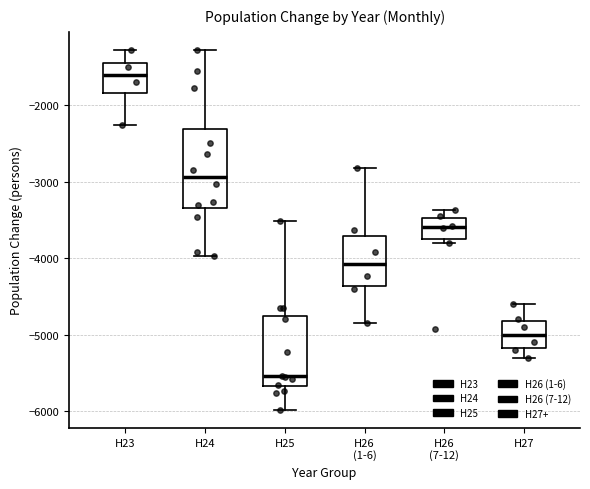

Reading left to right, transcribe this box plot: for each box, give where its median line is, the range the box spans, and where its two whiskers end, as read against the y-axis. The values are not printed on the chart, so give them approximately, as read against the axis.

H23: median -1600, box -1800 to -1400, whiskers -2300 to -1300
H24: median -2900, box -3300 to -2300, whiskers -4000 to -1300
H25: median -5500, box -5700 to -4800, whiskers -6000 to -3500
H26 (1-6): median -4100, box -4400 to -3700, whiskers -4800 to -2800
H26 (7-12): median -3600, box -3700 to -3500, whiskers -3800 to -3400
H27: median -5000, box -5200 to -4800, whiskers -5300 to -4600